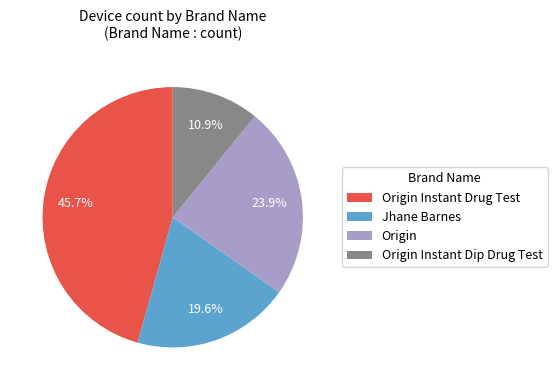

What is the smallest slice in the pie chart?

Origin Instant Dip Drug Test